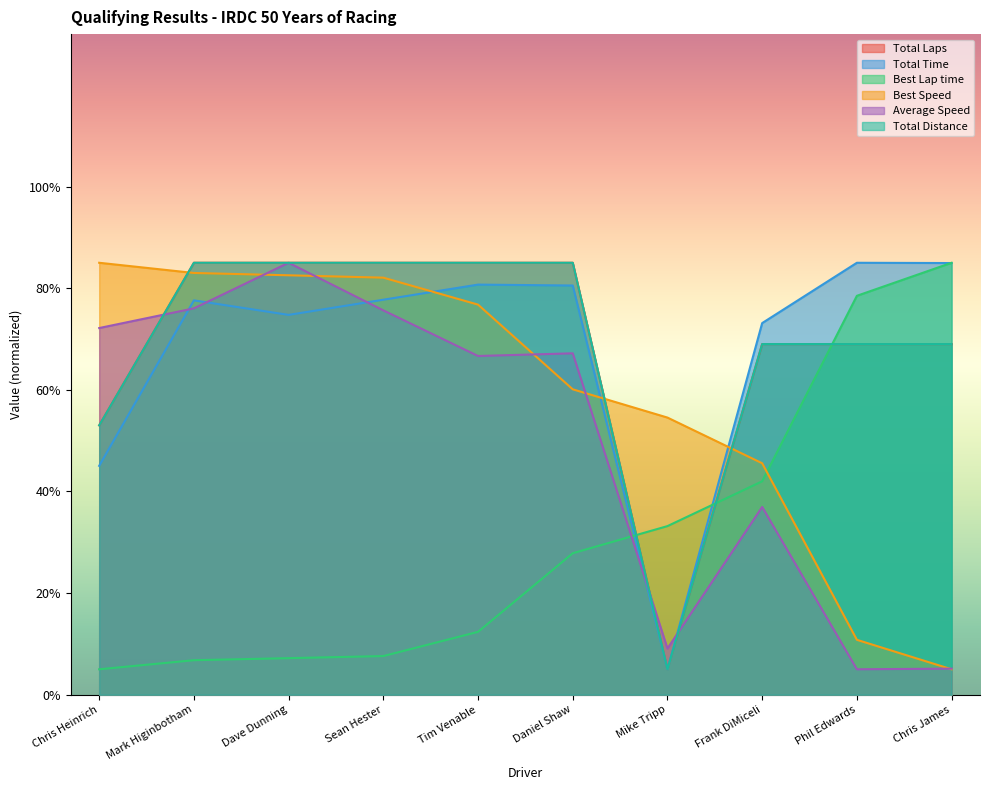

How many data points does each series have?

10